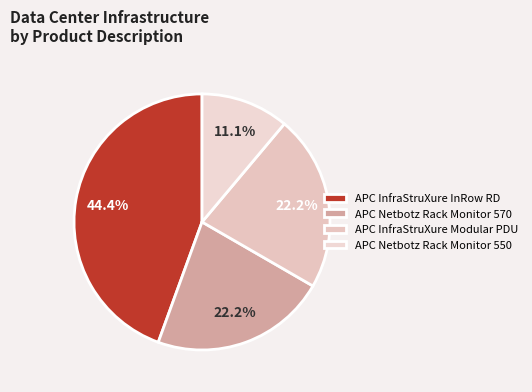

How much of the chart is everything except APC InfraStruXure InRow RD?

55.6%